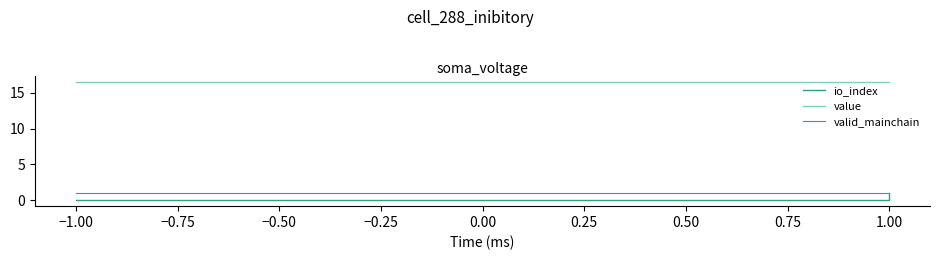

What is the total value across all series at −1.00?

17.5